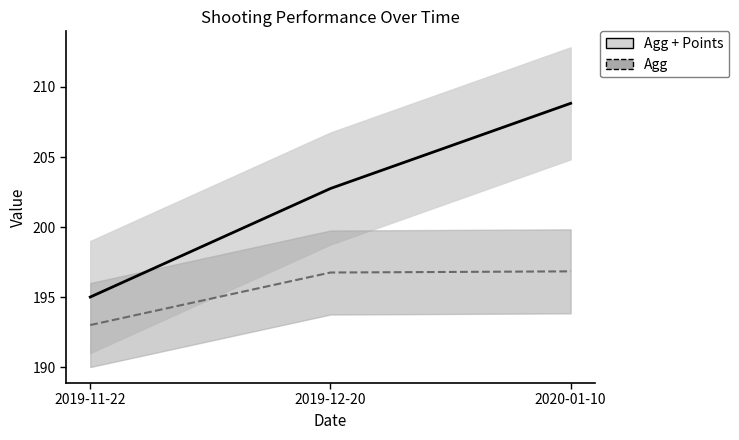

What is the label of the 3rd point from the left?

2020-01-10